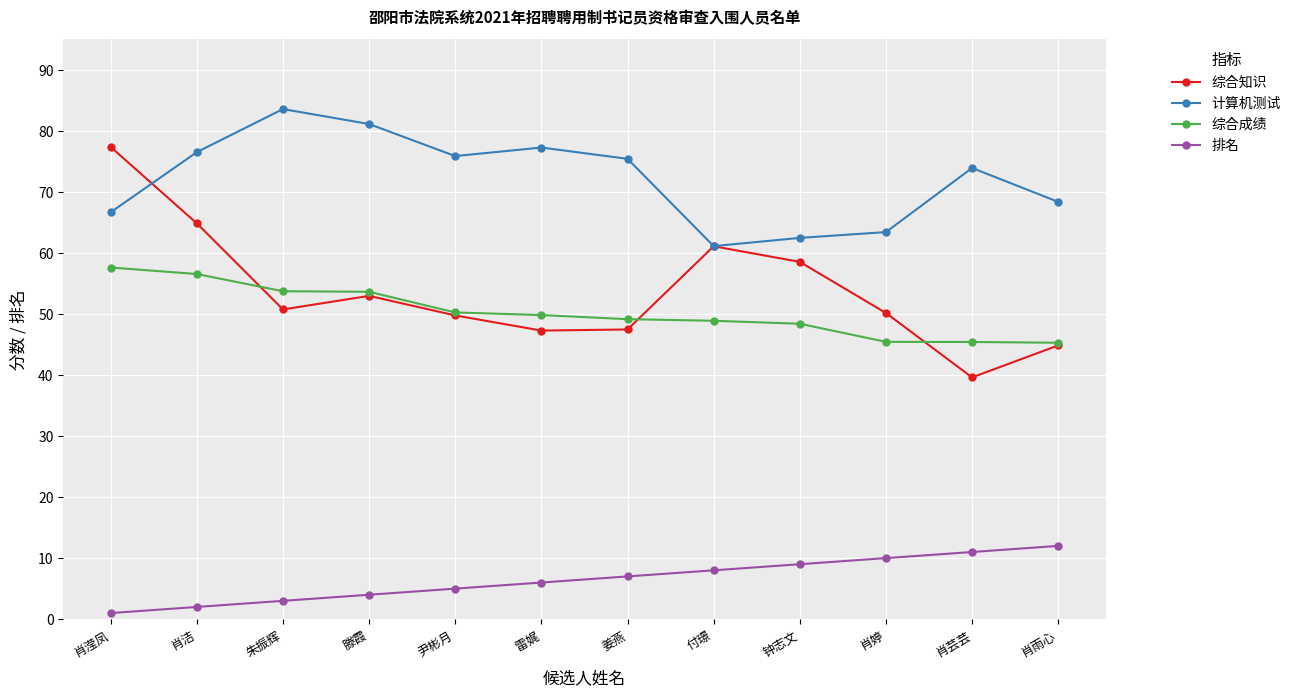

The 计算机测试 series shows 63.4 at 肖婷. True or false?

True